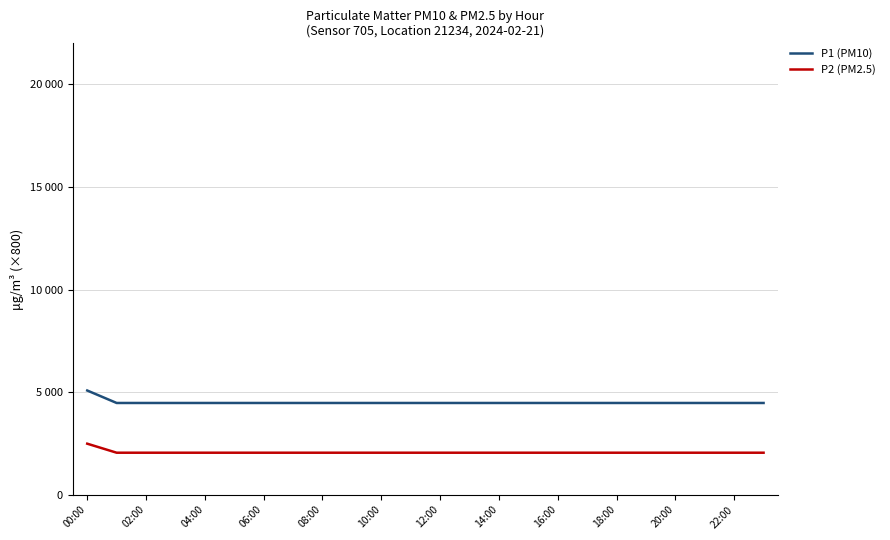

Does the chart display data point markers on the line(s)?

No